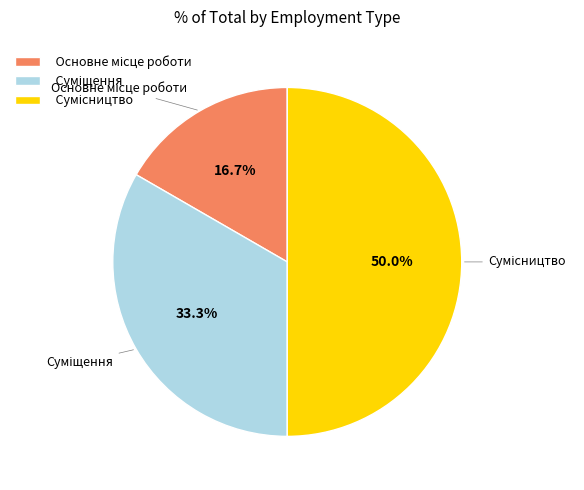

Is it true that Сумісництво is 40% of the pie?

False